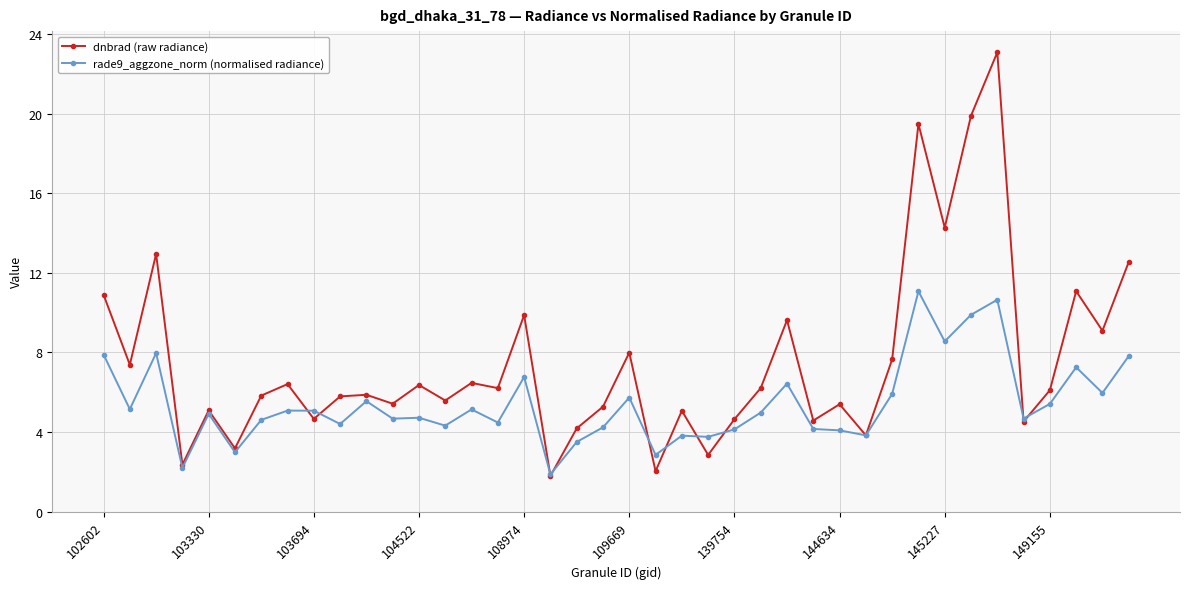

True or false: rade9_aggzone_norm (normalised radiance) has more than 0 points higher than both neighbors.

True